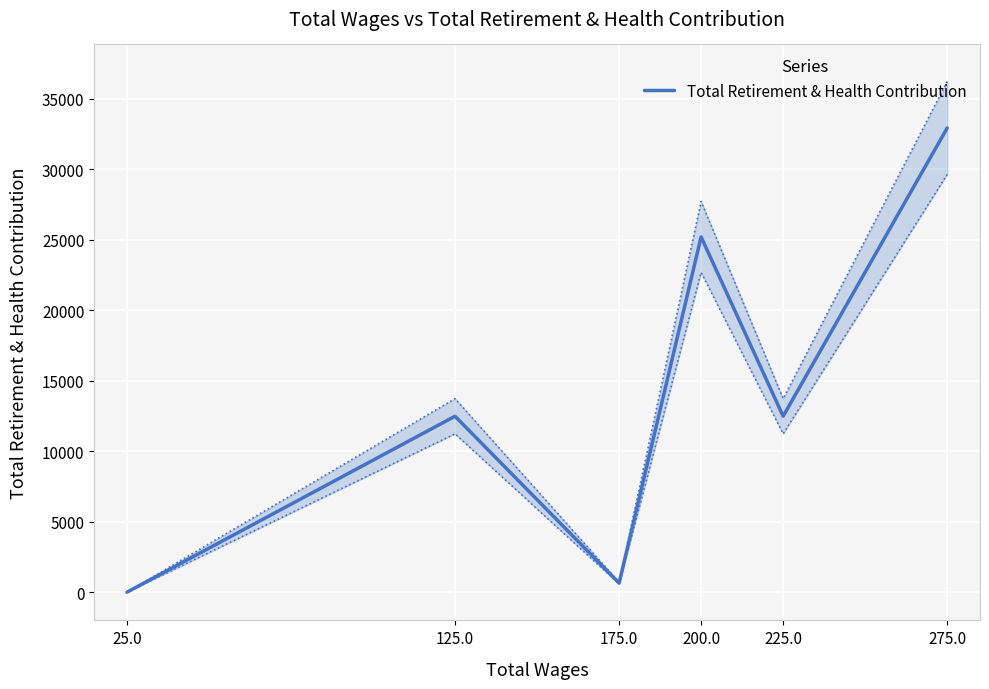

List the labels in order of value, largest first.

275.0, 200.0, 225.0, 125.0, 175.0, 25.0